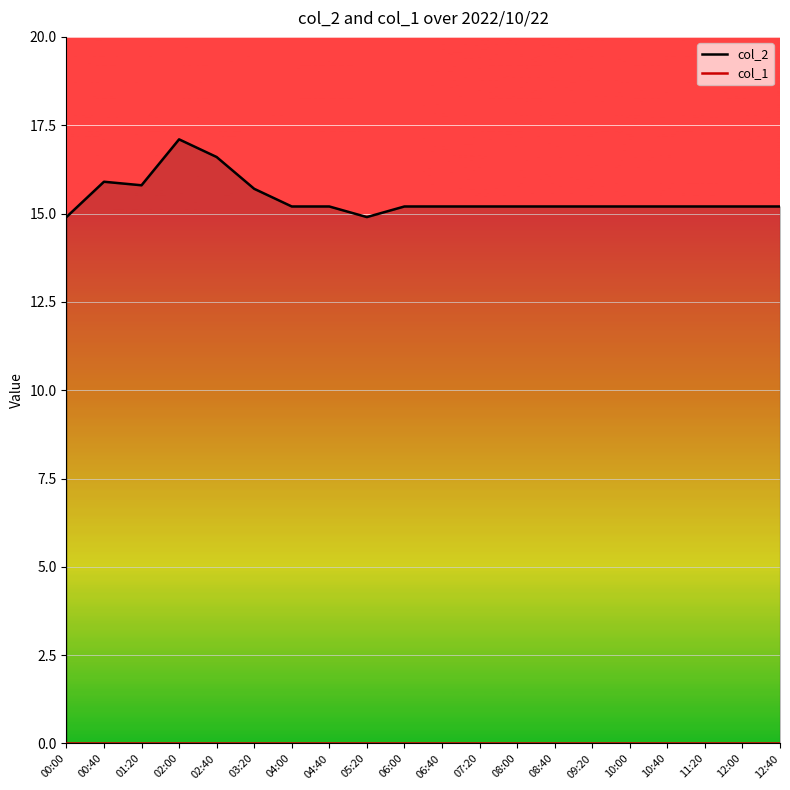

Which category has the lowest value in the col_1 series?

00:00